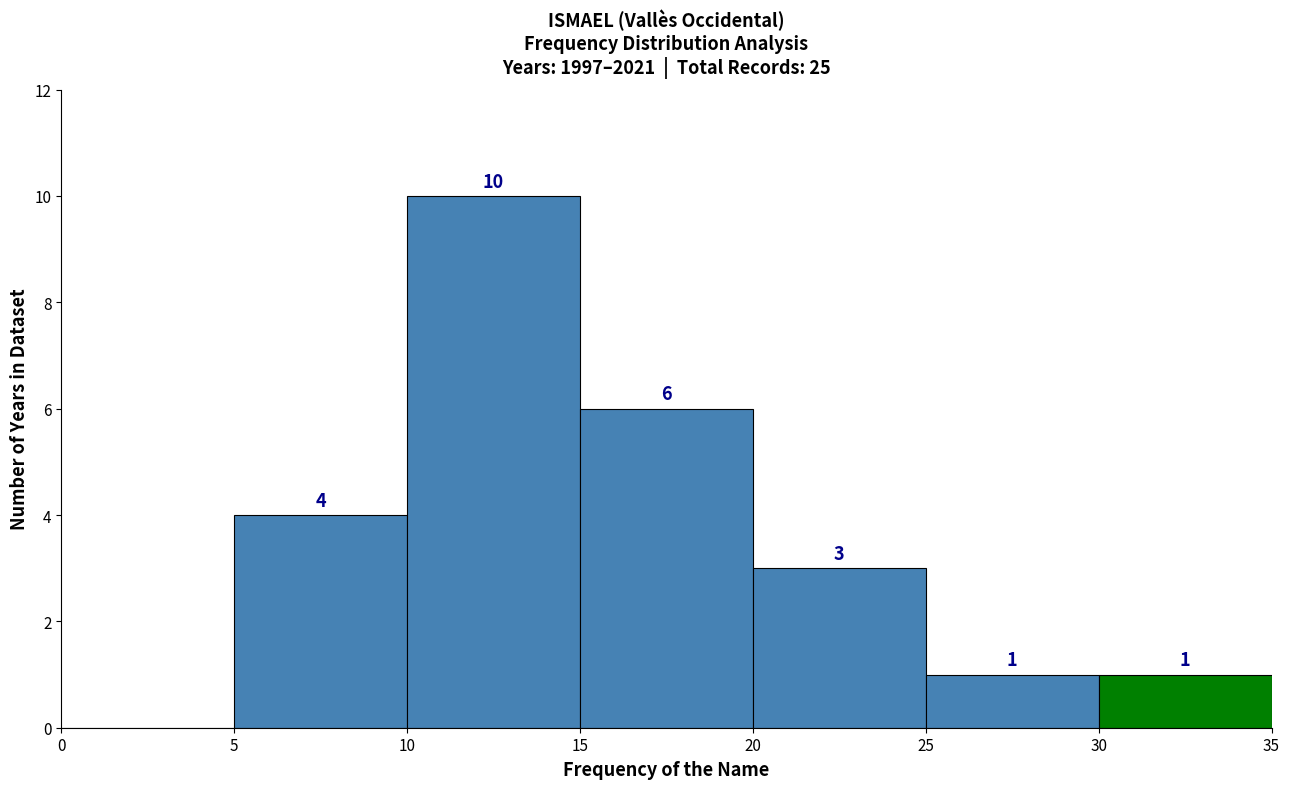

Which range on the x-axis has the tallest bar?

10 to 15